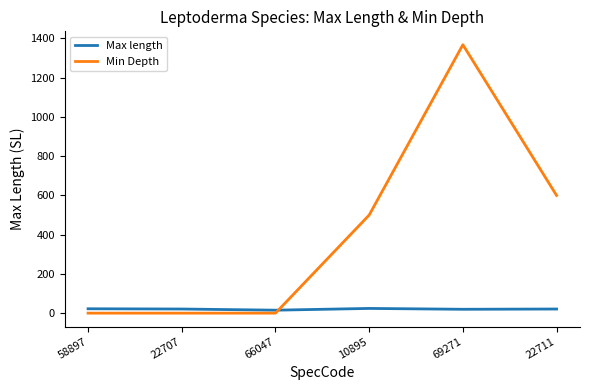

How many lines are shown in the chart?

2